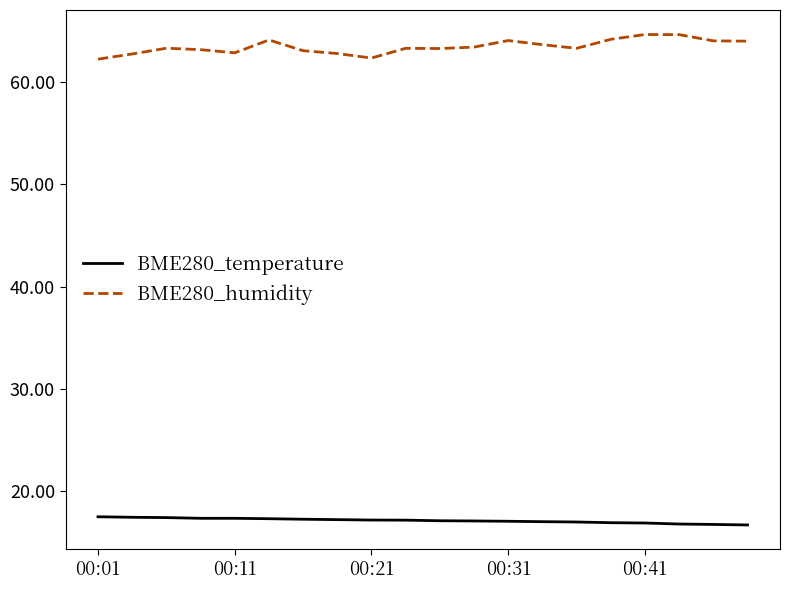

List the series in order of their overall mean, highest first.

BME280_humidity, BME280_temperature